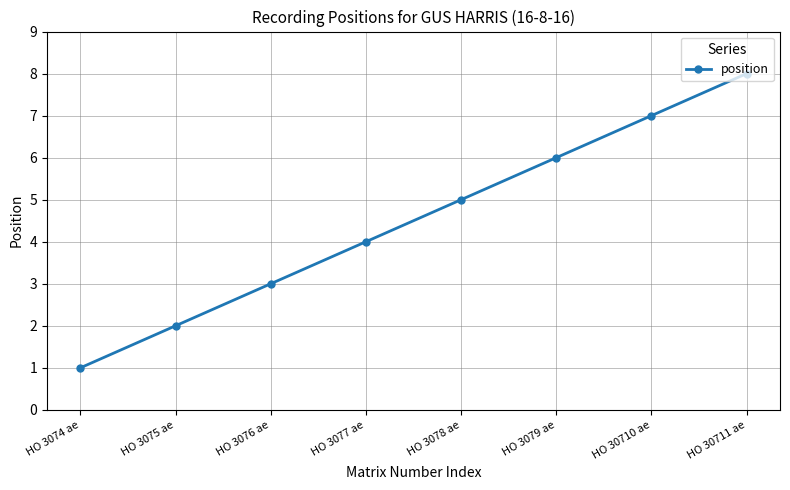

What is the label of the 8th point from the right?

HO 3074 ae